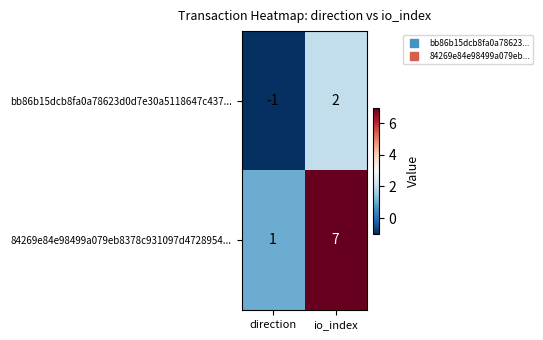

Rank the series at io_index from highest to lowest value.

84269e84e98499a079eb8378c931097d4728954..., bb86b15dcb8fa0a78623d0d7e30a5118647c437...